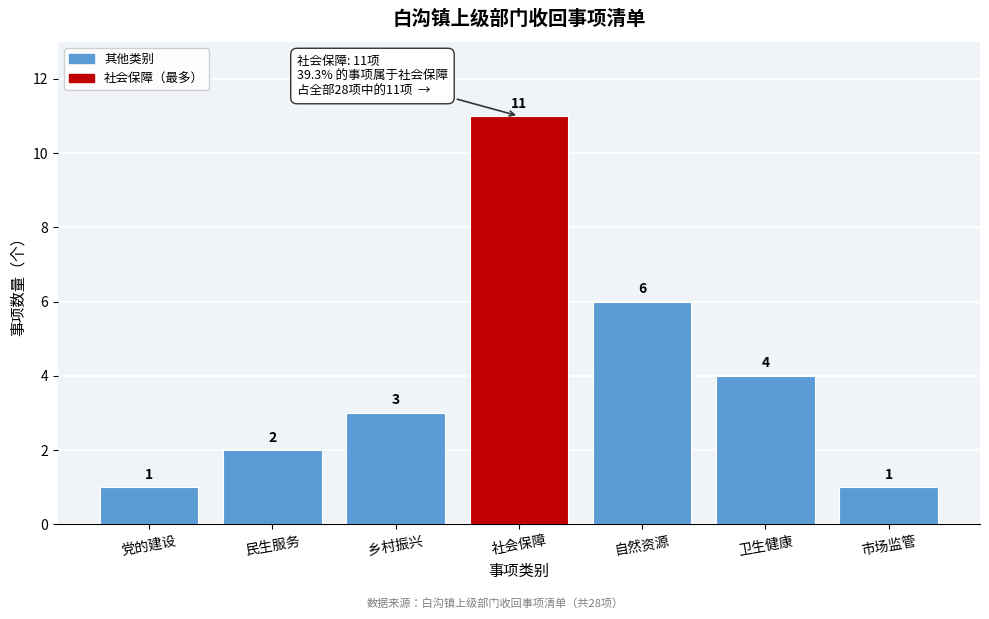

Reading left to right, list all the values displayed in this chart.

1	2	3	11	6	4	1